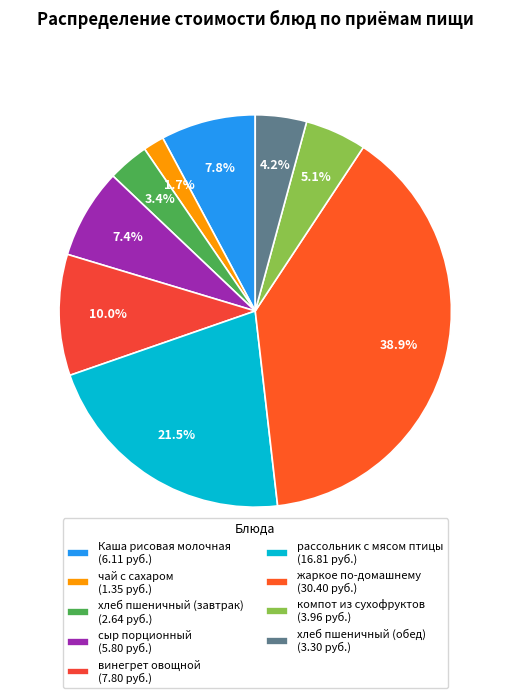

How many segments does this pie chart have?

9